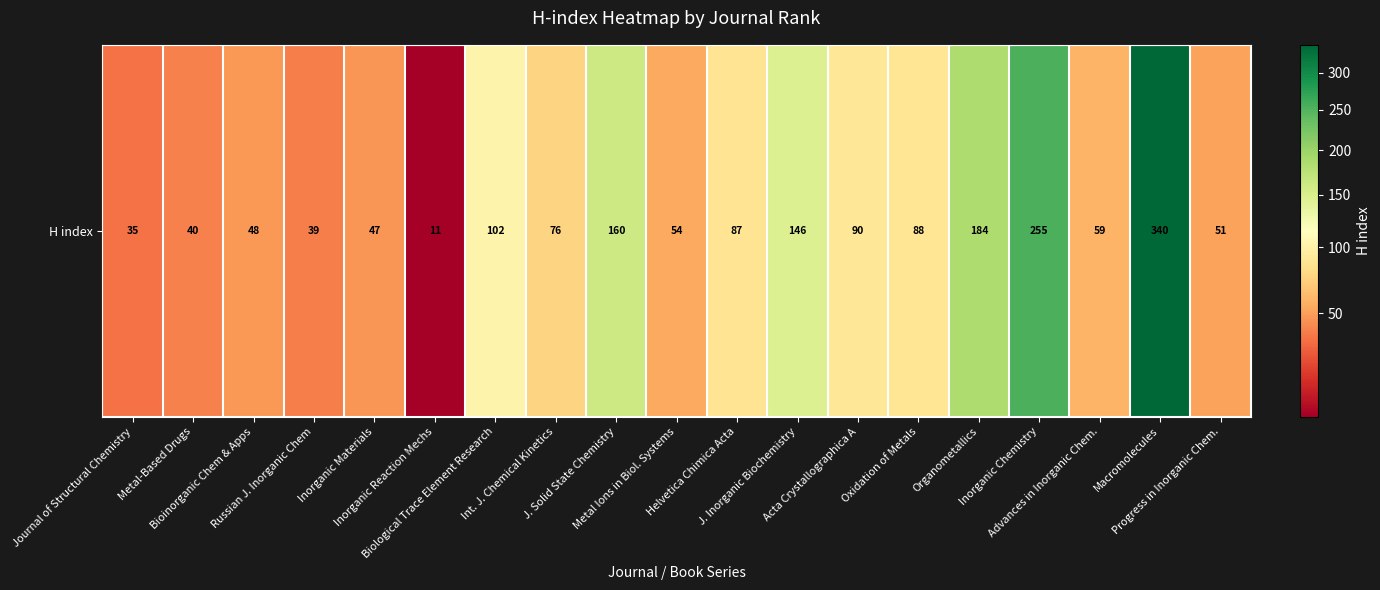

What is the difference between the maximum and minimum values?

329